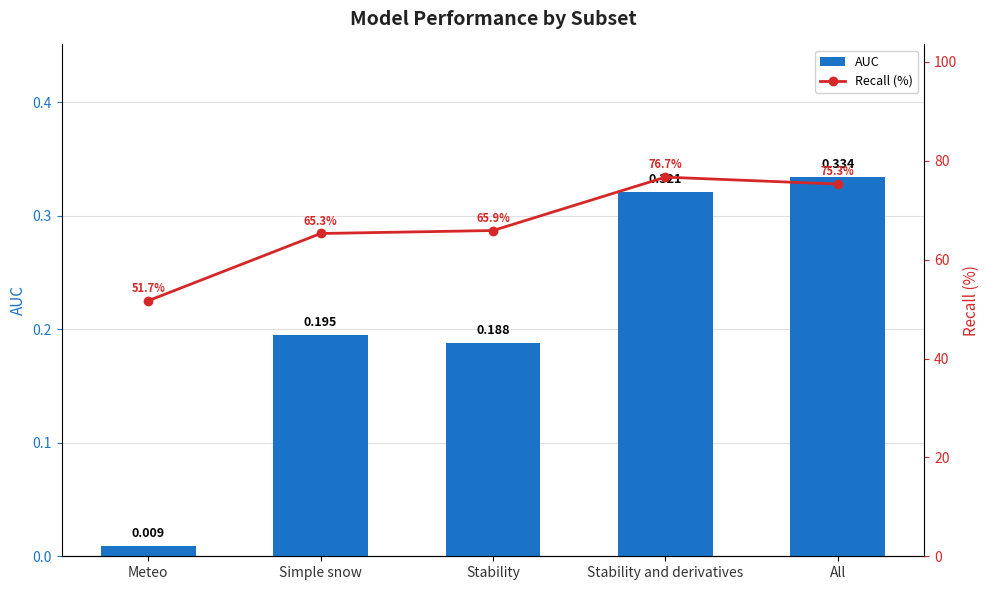

What is the maximum value shown in the chart?

76.7